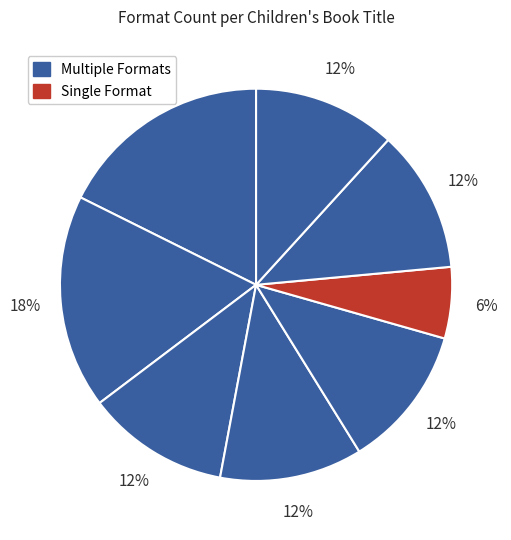

How many slices are in this pie chart?

8